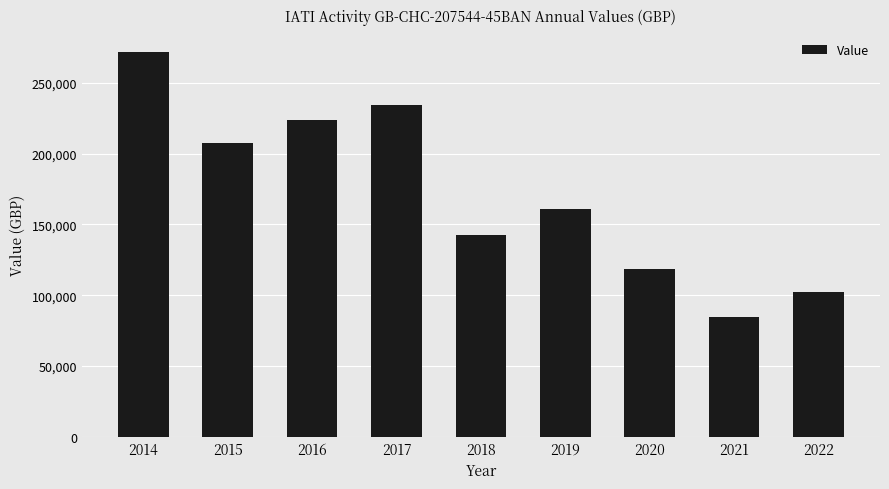

Are the bars horizontal?

No